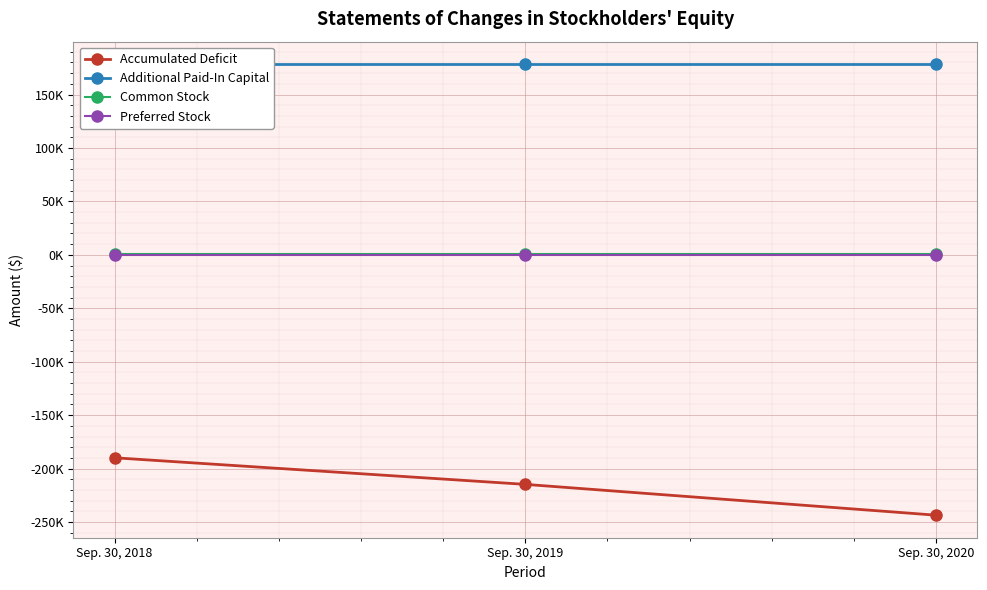

What is the value of the Accumulated Deficit point at the 3rd from the left?

-243556